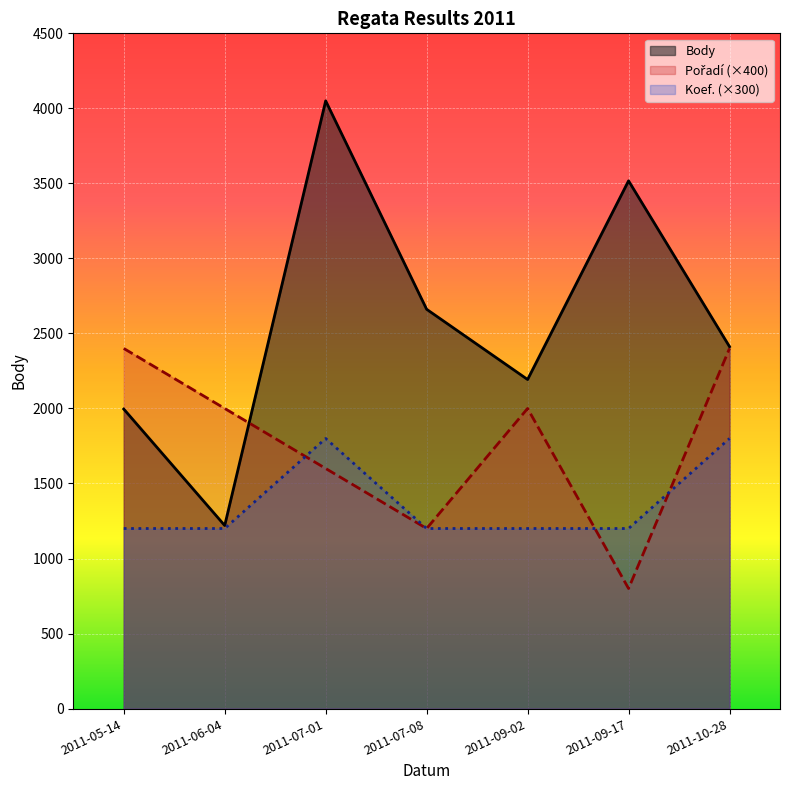

Reading left to right, what are all the values shown in this chart?

Body: 1996	1220	4050	2661	2193	3517	2412
Pořadí: 2400	2000	1600	1200	2000	800	2400
Koef.: 1200	1200	1800	1200	1200	1200	1800